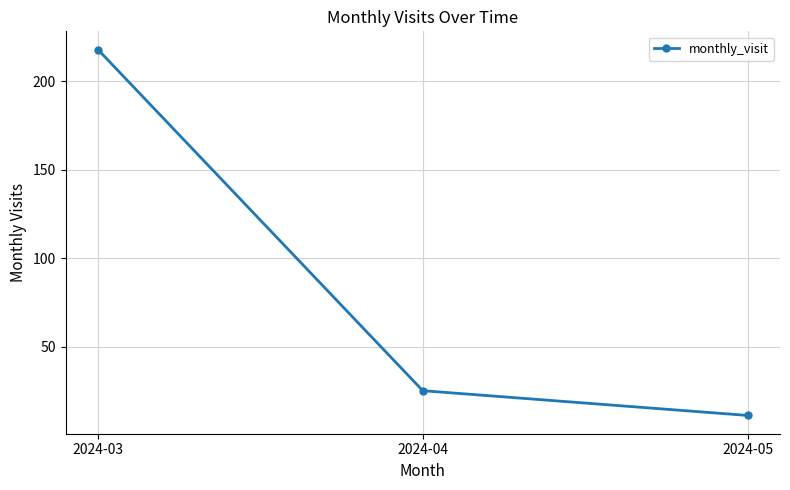

Reading left to right, transcribe all the data shown in this chart.

218	25	11